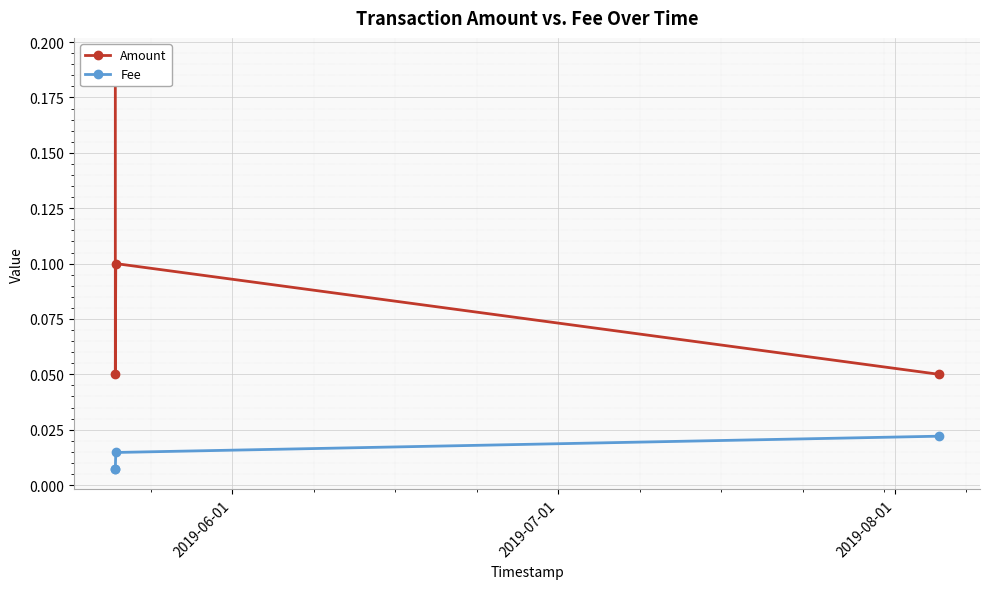

True or false: Fee and Amount intersect in this chart.

False